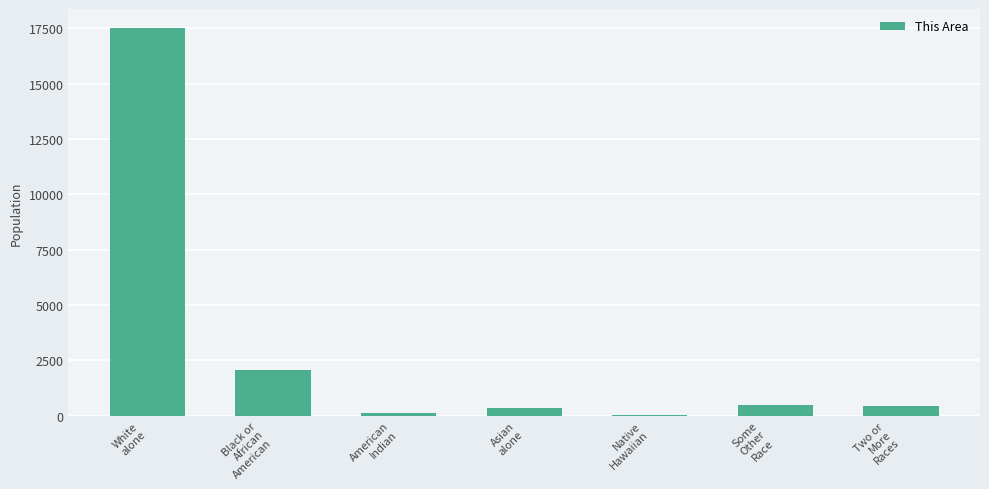

What is the sum of all values?

20979